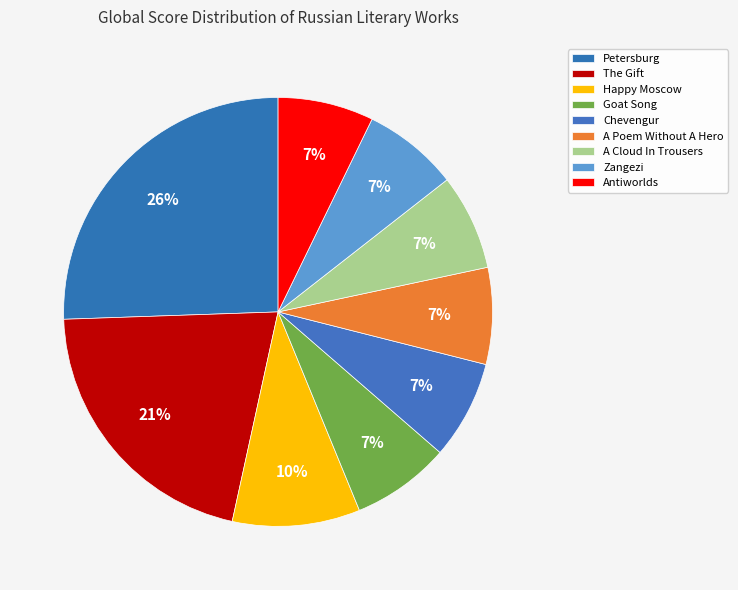

How many segments does this pie chart have?

9